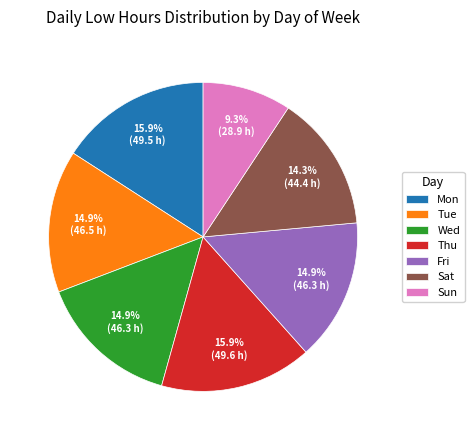

Which category has the smallest portion of the pie?

Sun